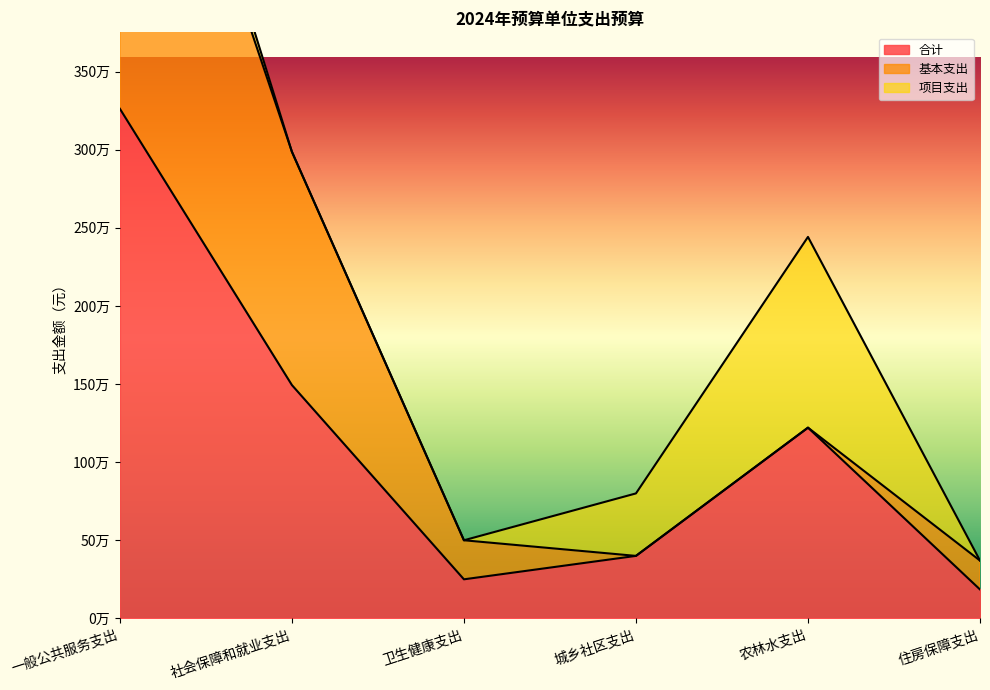

What is the label of the 4th point from the right?

卫生健康支出